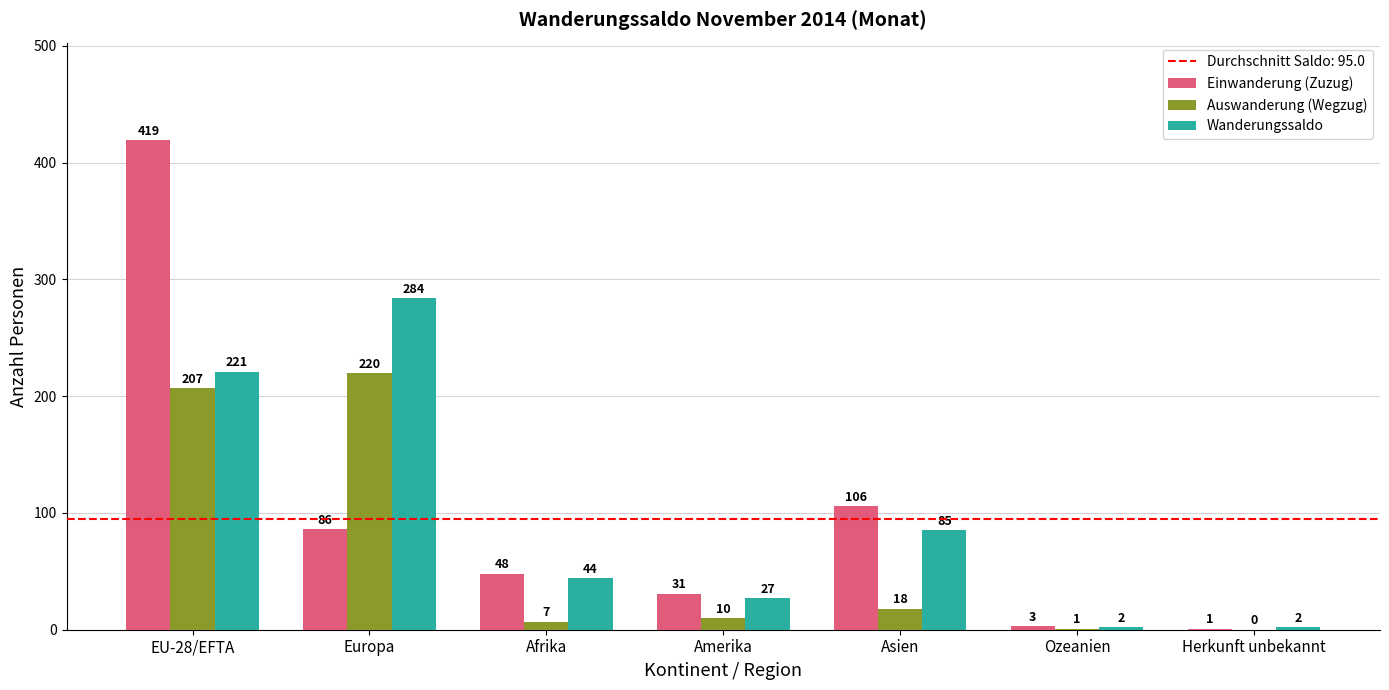

True or false: Auswanderung (Wegzug) has a value of 1 at Ozeanien.

True